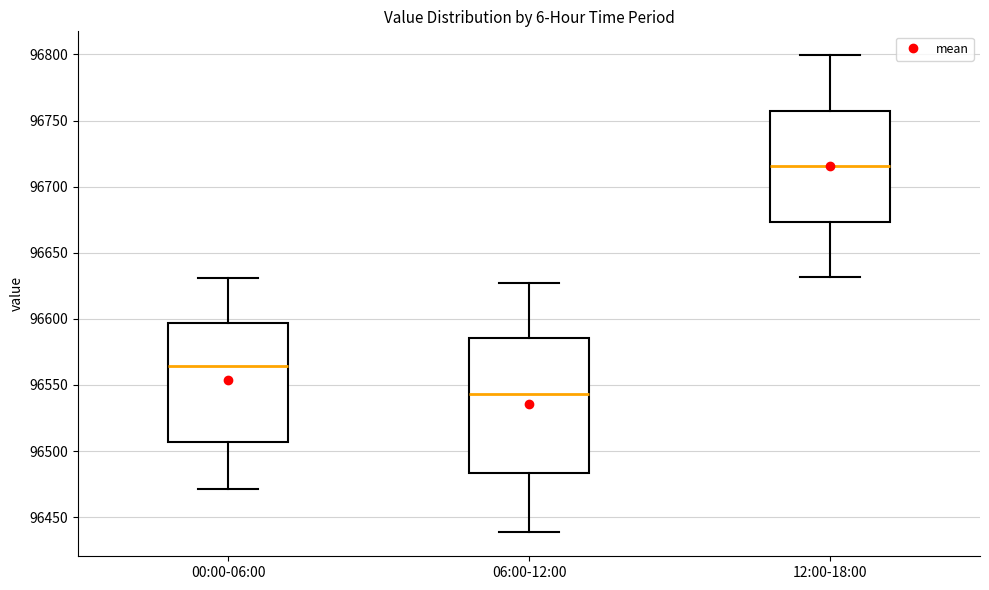

Reading left to right, transcribe this box plot: for each box, give where its median line is, the range the box spans, and where its two whiskers end, as read against the y-axis. The values are not printed on the chart, so give them approximately, as read against the axis.

00:00-06:00: median 96565, box 96505 to 96595, whiskers 96470 to 96630
06:00-12:00: median 96545, box 96485 to 96585, whiskers 96440 to 96625
12:00-18:00: median 96715, box 96675 to 96755, whiskers 96630 to 96800